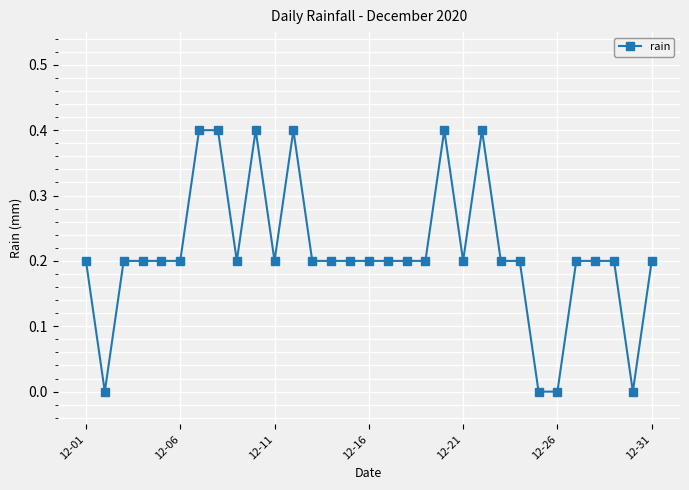

What is the sum of all values?

6.6